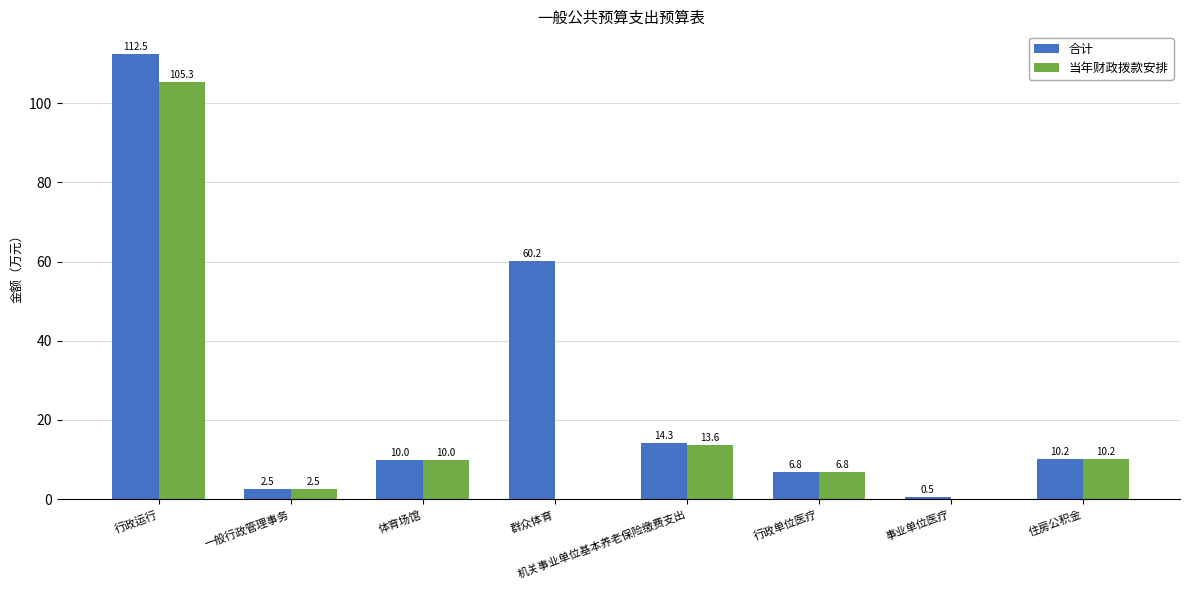

Which category has the highest value across all series?

行政运行